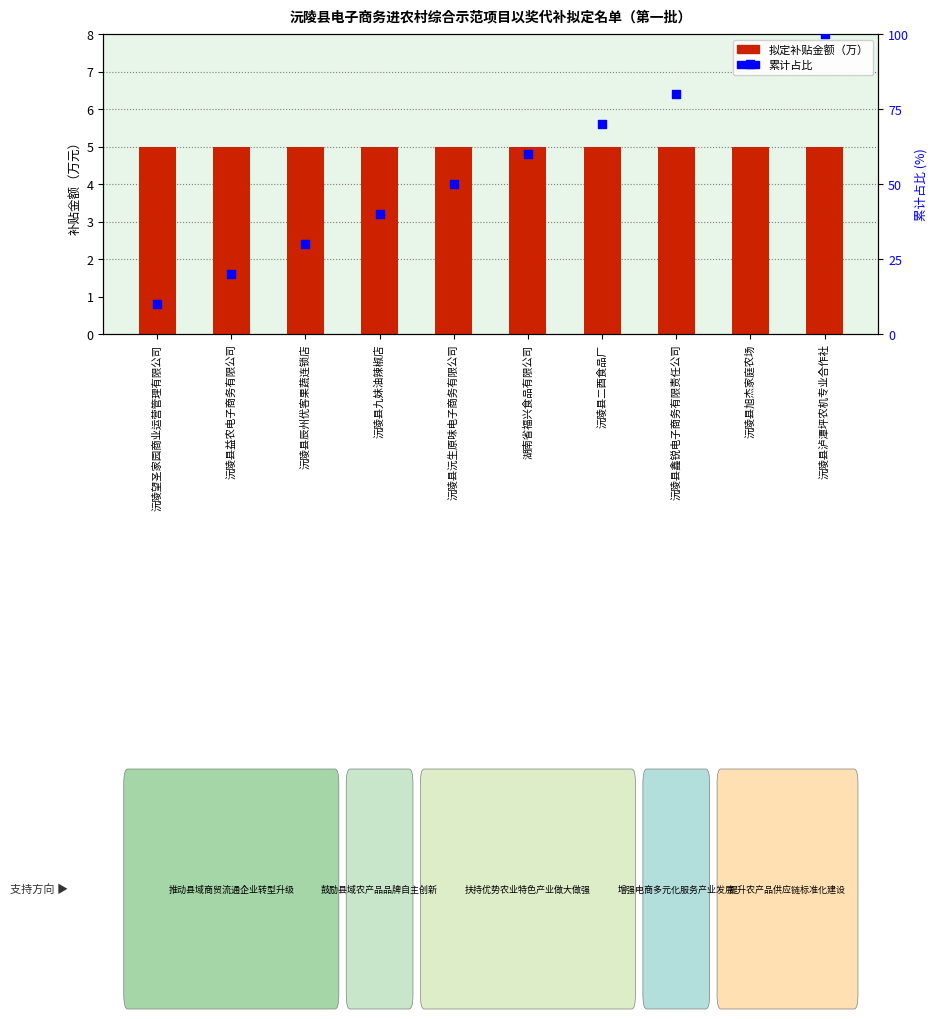

Which series has the widest spread of Y values?

累计占比